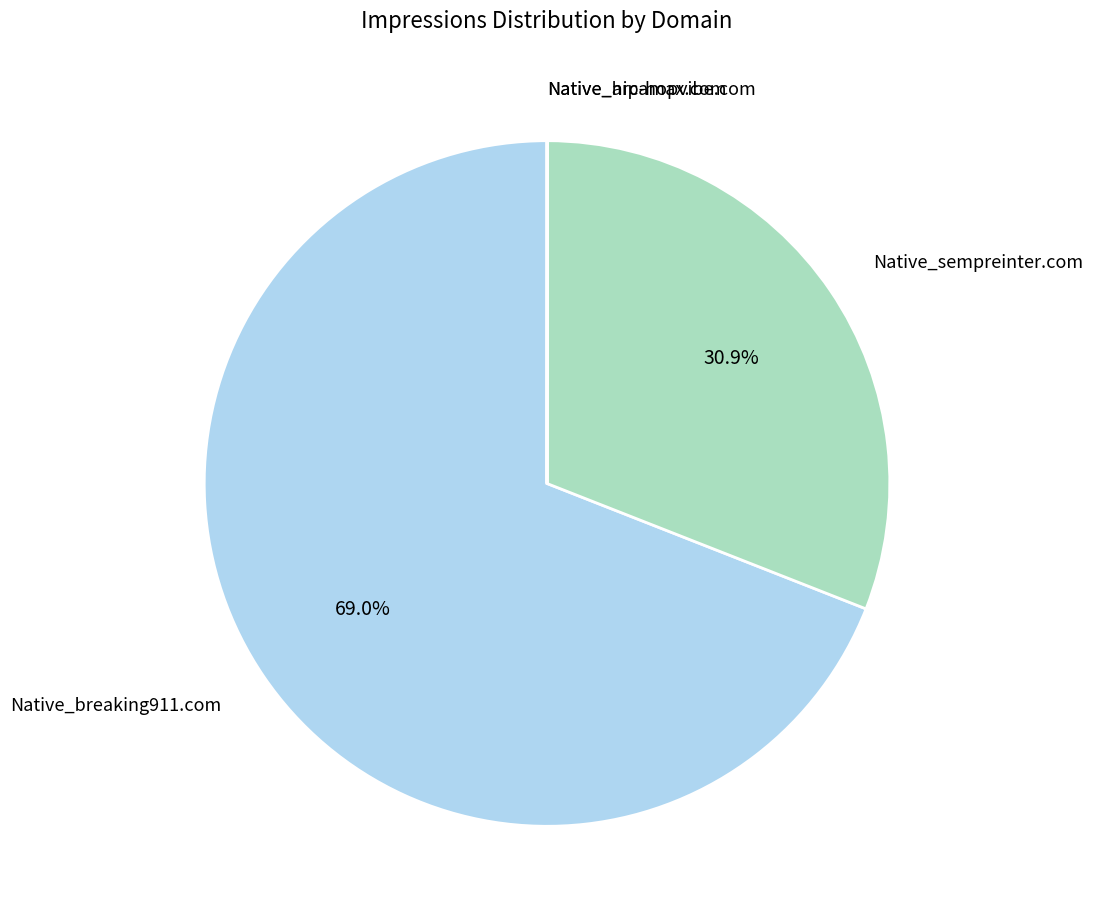

Is there any slice that represents more than half of the pie?

Yes